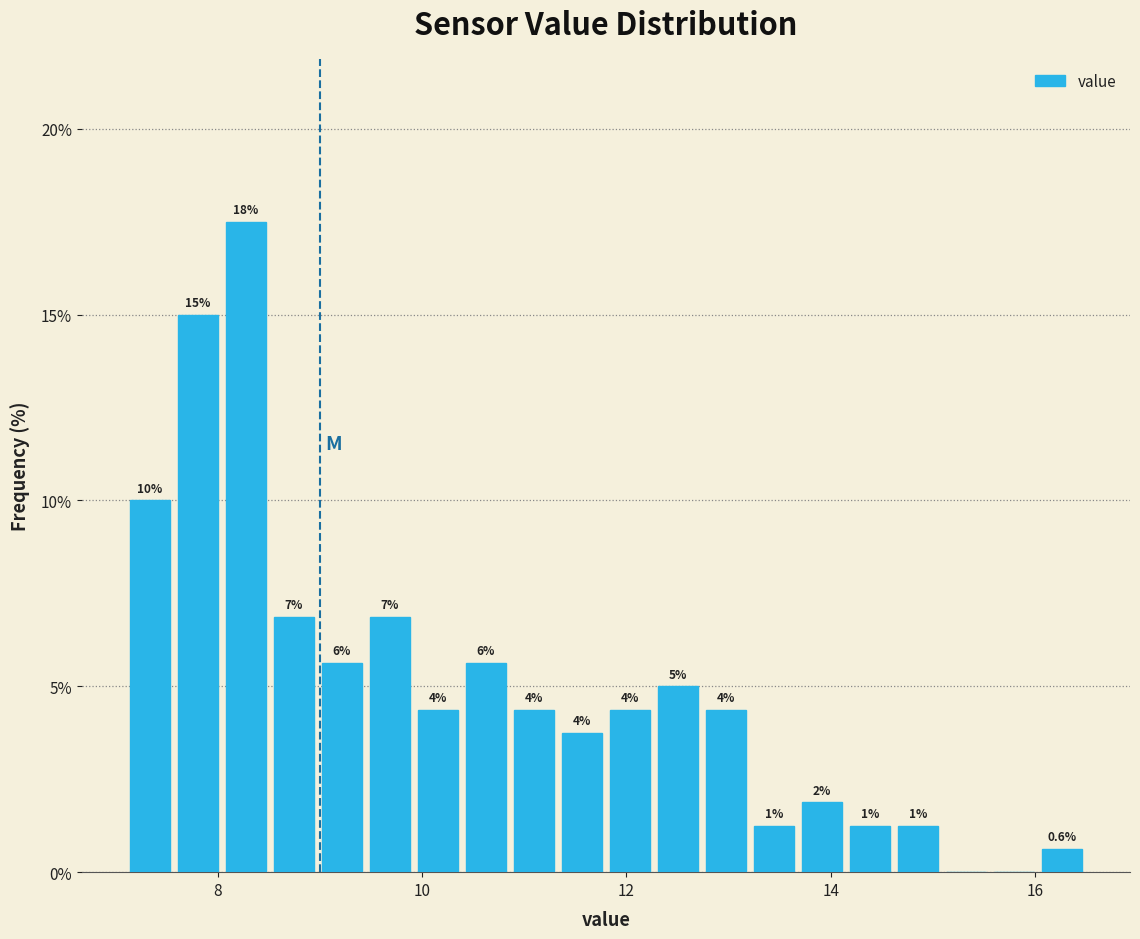

Read against the x-axis, roughly where is the centre of the tallest bar?

8.2